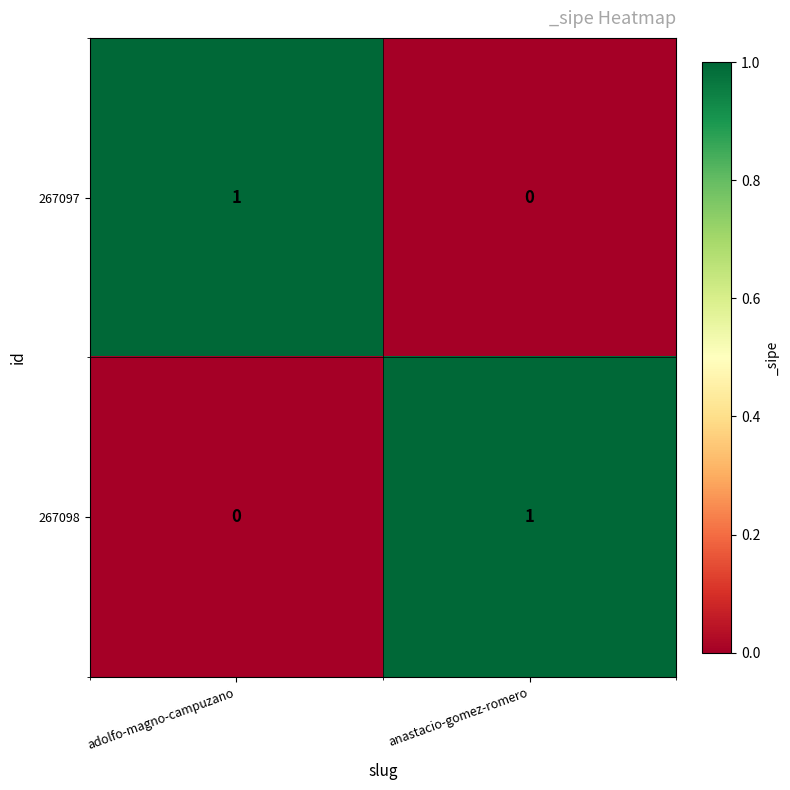

What is the total value across all series at adolfo-magno-campuzano?

1